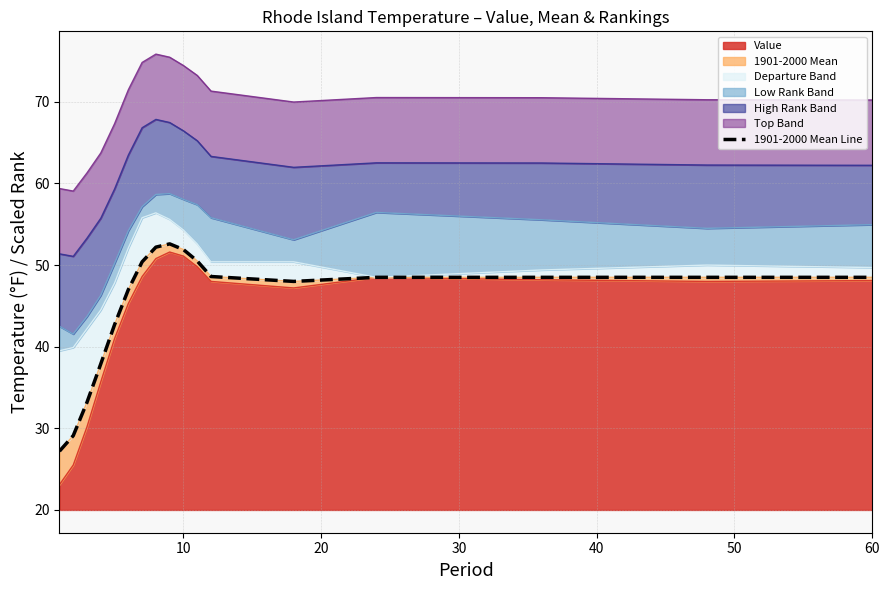

How many points are higher than both their immediate neighbors (excluding endpoints)?

1